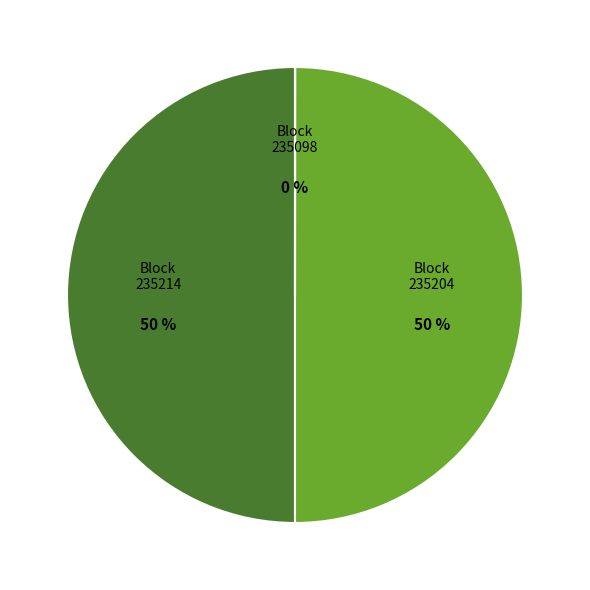

To the nearest percent, what portion does 235204 represent?

50%